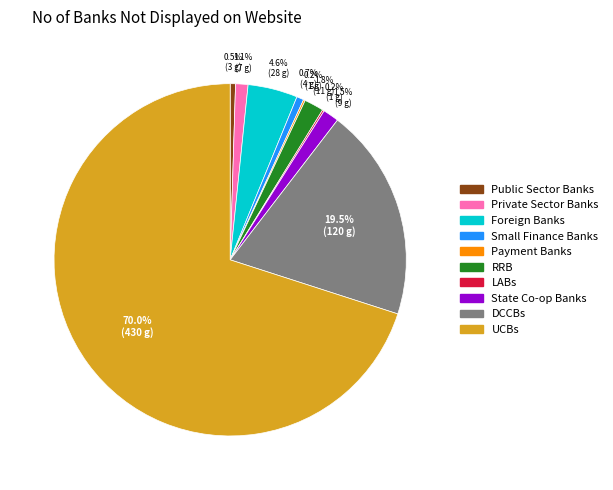

Is Foreign Banks the majority of the pie?

No